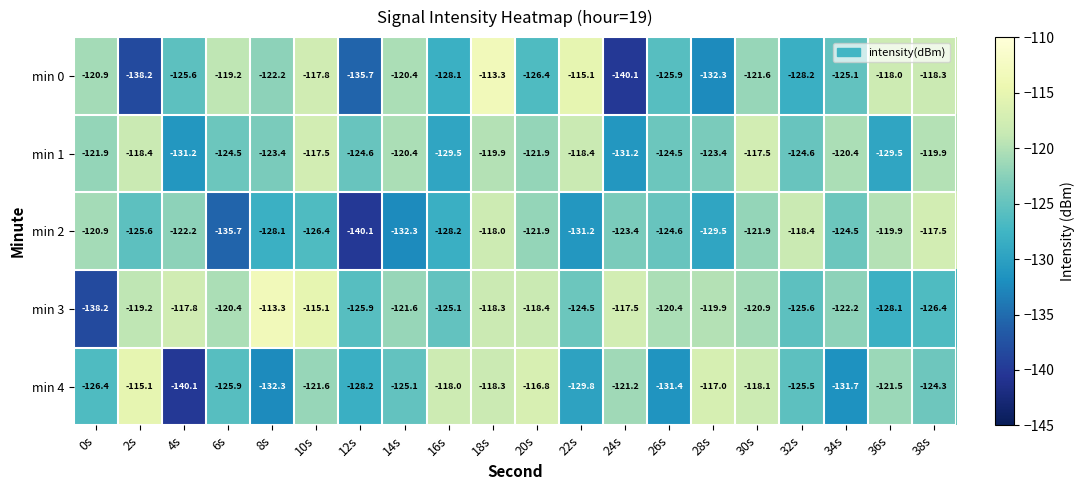

What is the spread (max minus min) of values at 16s?

11.5